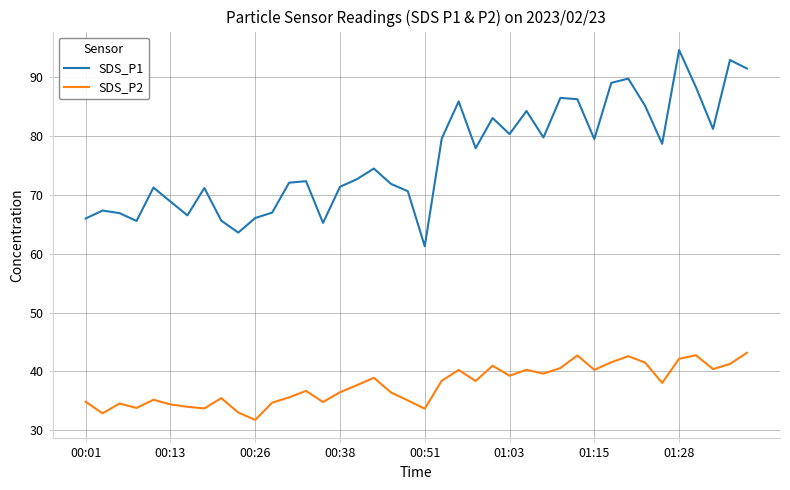

What is the difference between the maximum and minimum values in the SDS_P1 series?

33.3